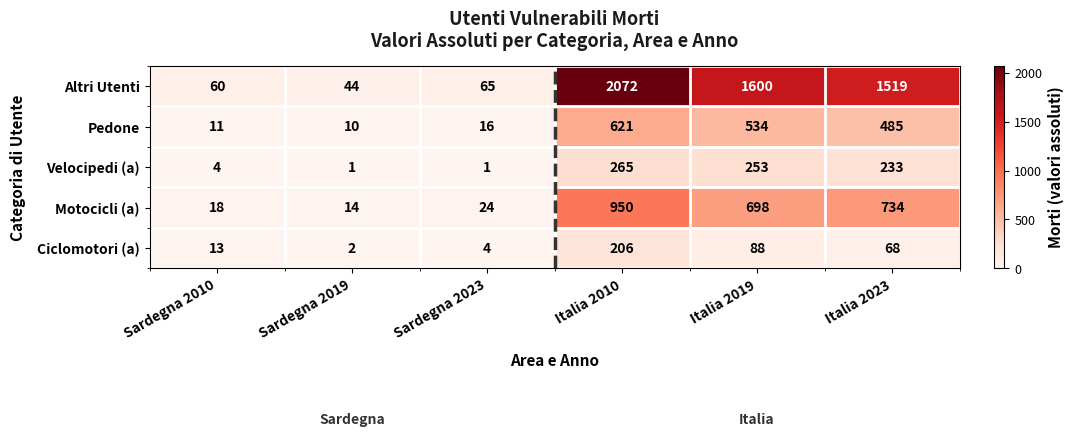

True or false: Ciclomotori (a) has a value of 2 at Sardegna 2019.

True